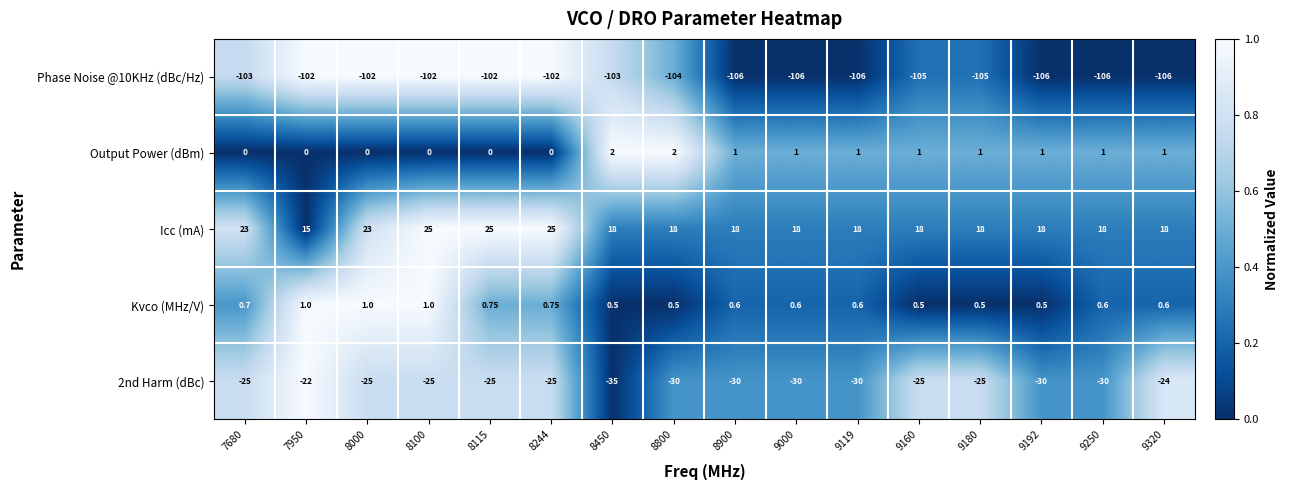

Which series has the largest total across all categories?

Icc (mA)